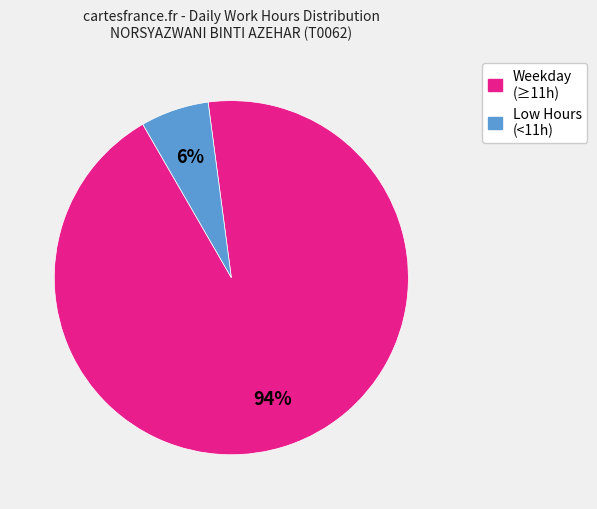

To the nearest percent, what is the difference between the largest and smallest slice percentages?

88%